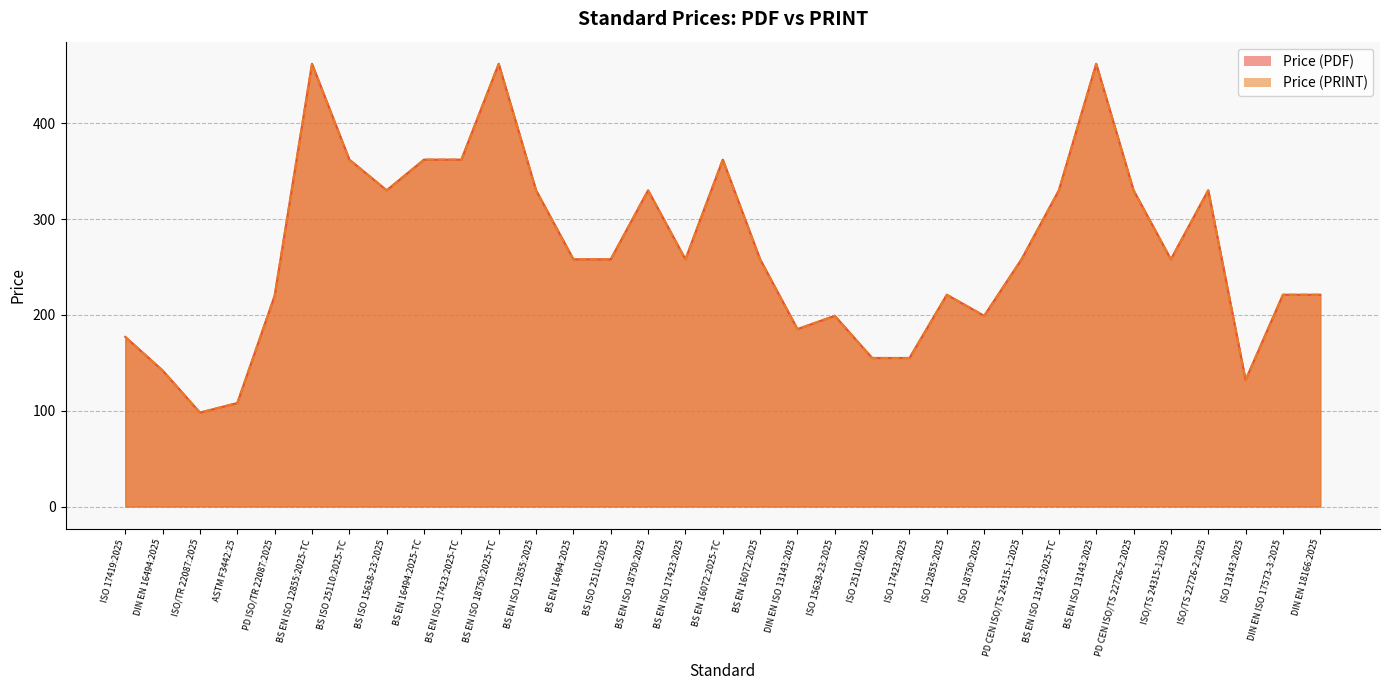

How many distinct data groups are displayed?

2